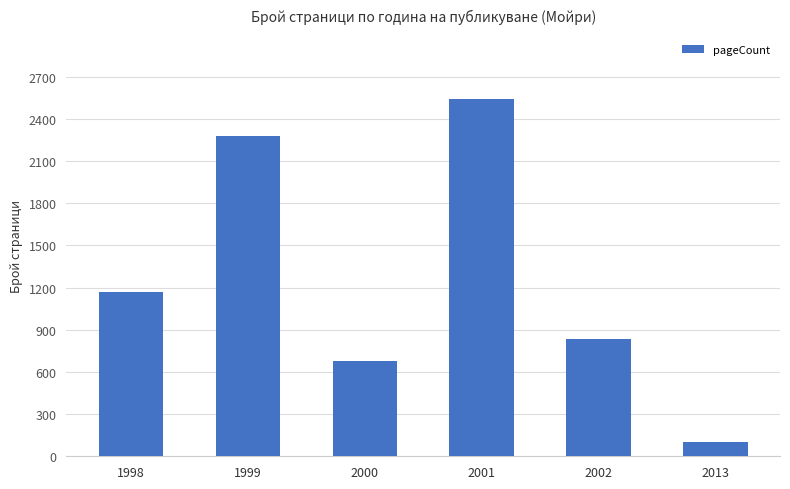

What is the value of the 2nd bar from the left?

2279